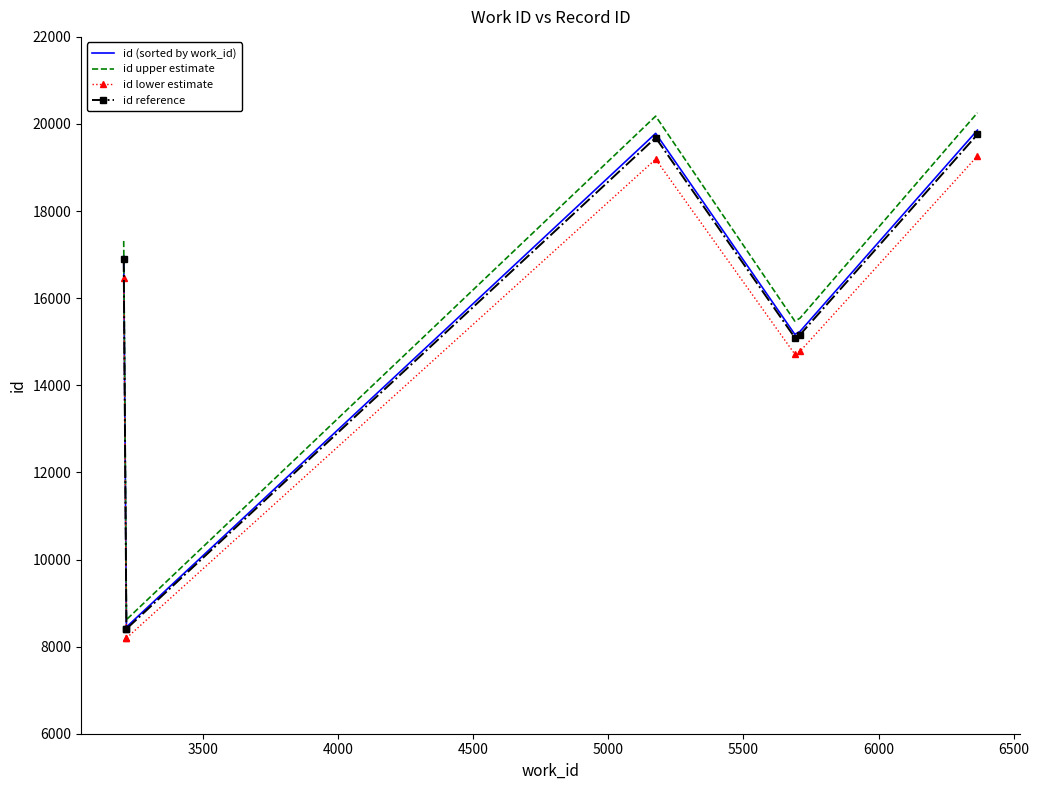

Does the chart have visible grid lines?

No